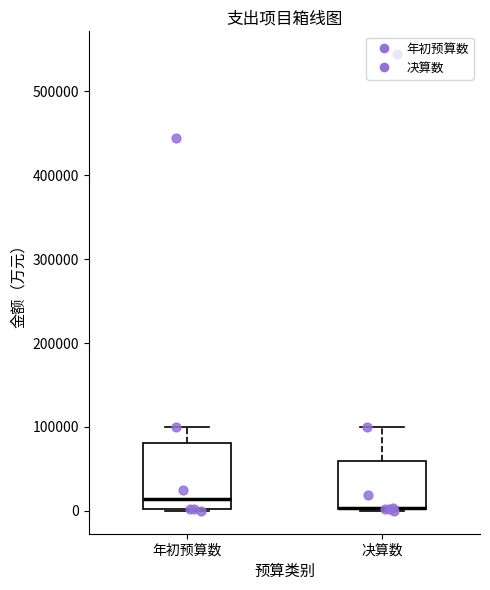

Reading left to right, read every box against the y-axis: the position of its median line, the range the box covers, and the ends of its whiskers. The values are not printed on the chart, so give them approximately, as read against the axis.

年初预算数: median 10000, box 0 to 80000, whiskers 0 to 100000
决算数: median 0 (drawn on the box's lower edge), box 0 to 60000, whiskers 0 to 100000